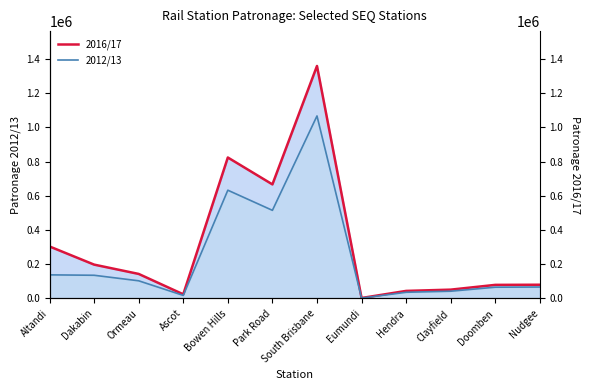

In 2012/13, how many points are lower than both neighbors (excluding endpoints)?

3